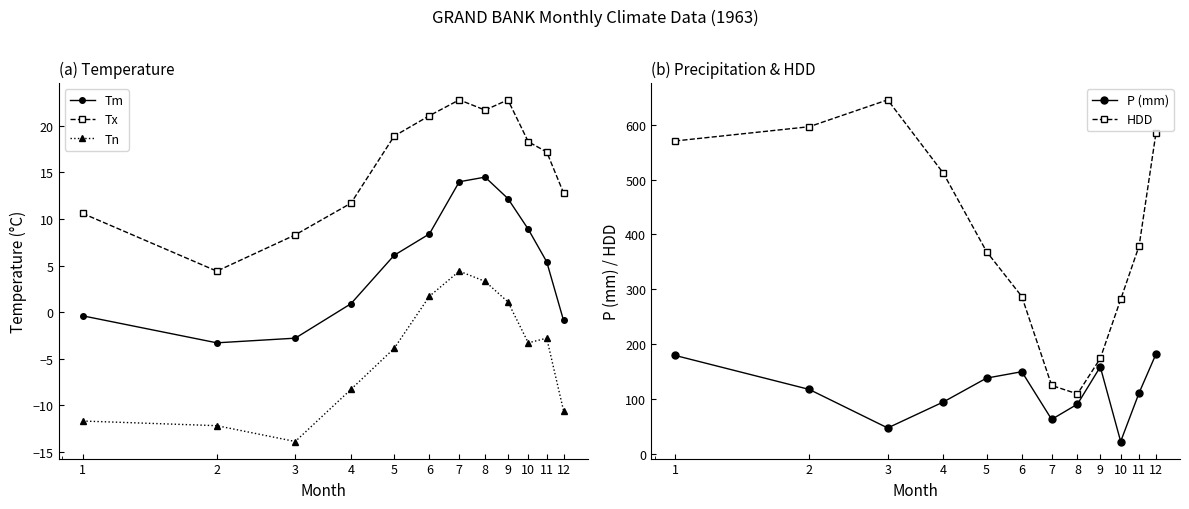

Does the chart have visible grid lines?

No